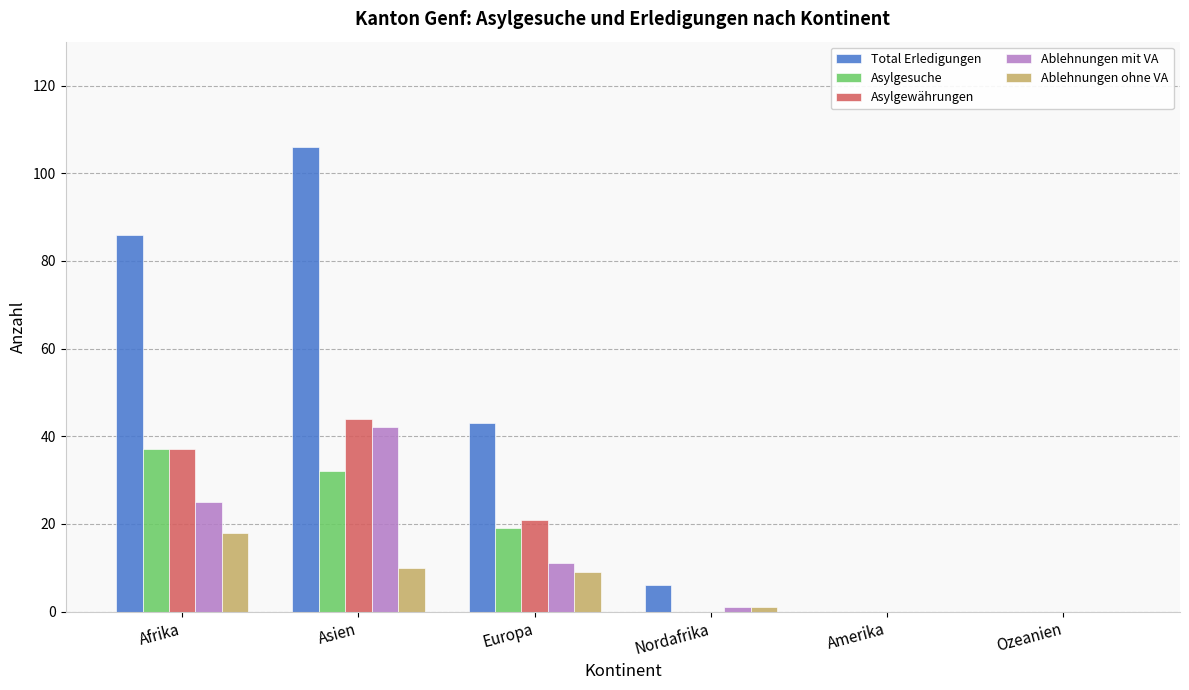

What is the sum of all Ablehnungen mit VA values?

79